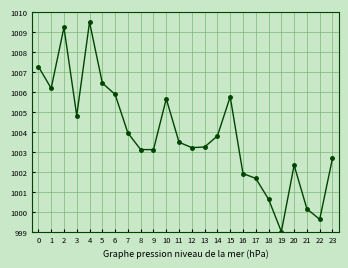

What is the greatest value displayed?

1009.5